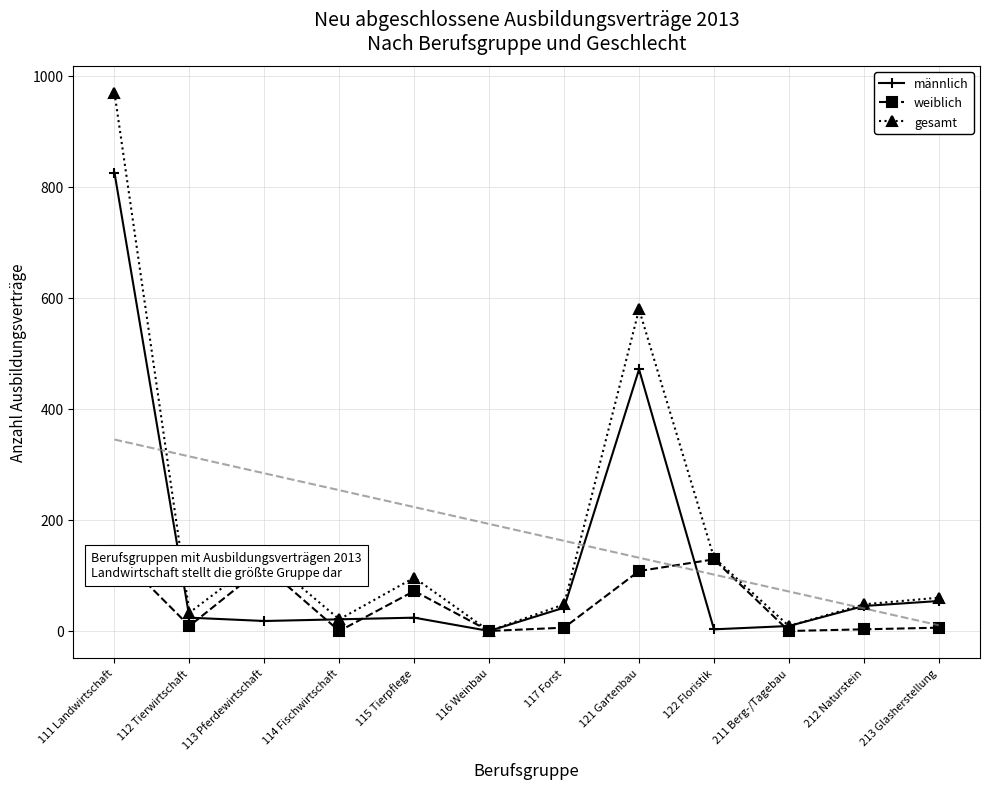

In gesamt, how many points are higher than both neighbors (excluding endpoints)?

3